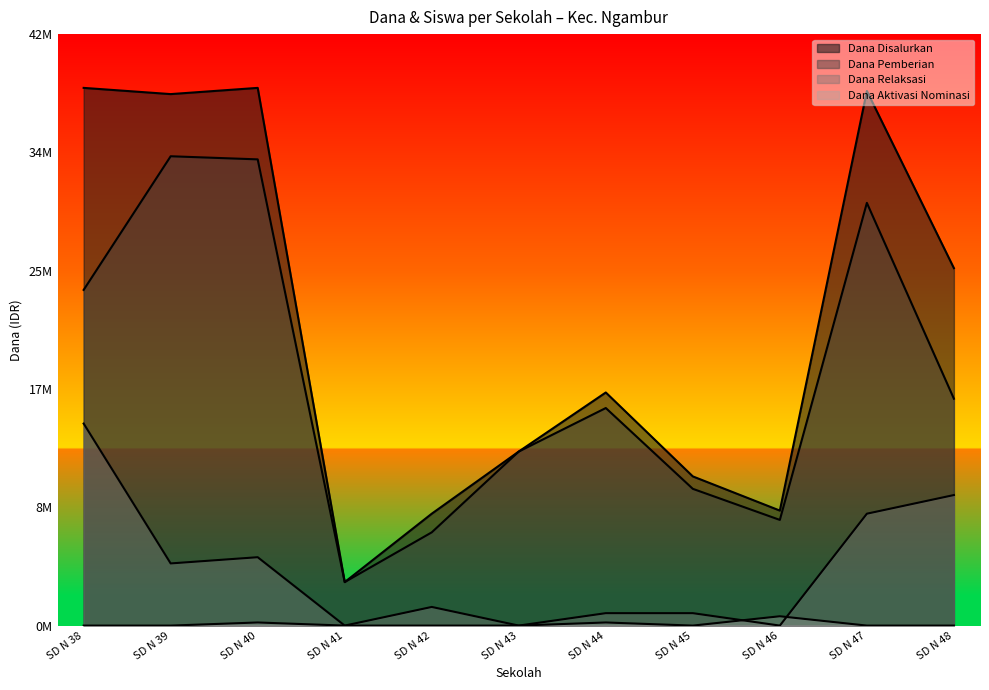

True or false: Dana Relaksasi has a value of -6852791 at SD N 46.

False